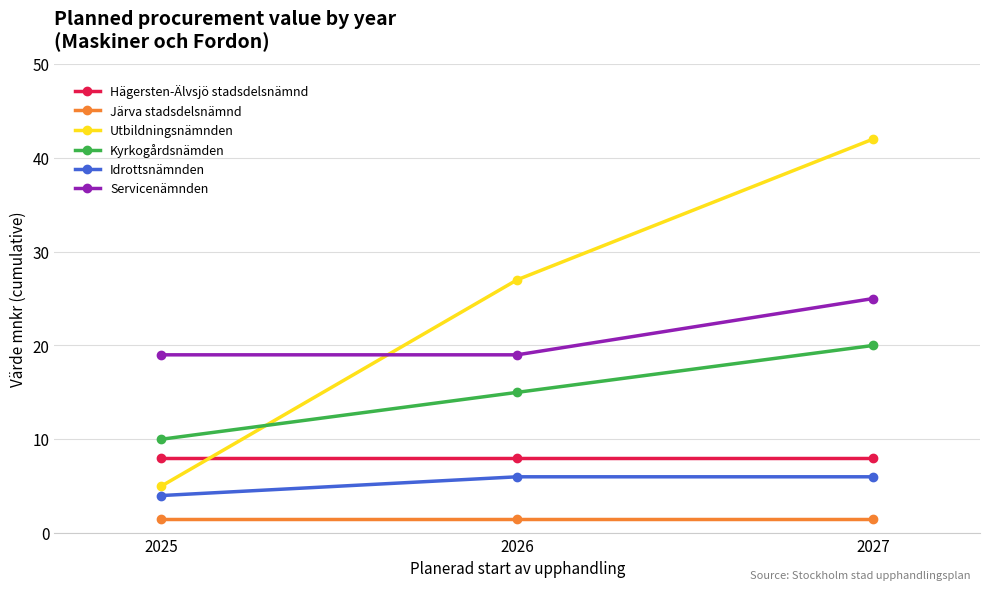

What value does the Utbildningsnämnden series have at 2026?

27.0